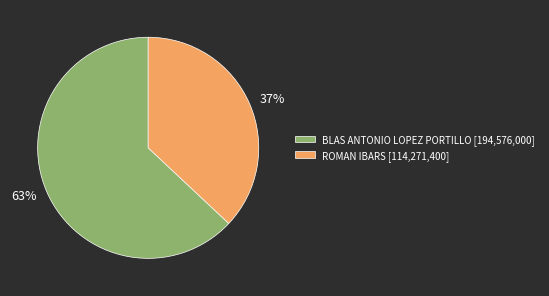

Does BLAS ANTONIO LOPEZ PORTILLO represent more than half of the total?

Yes